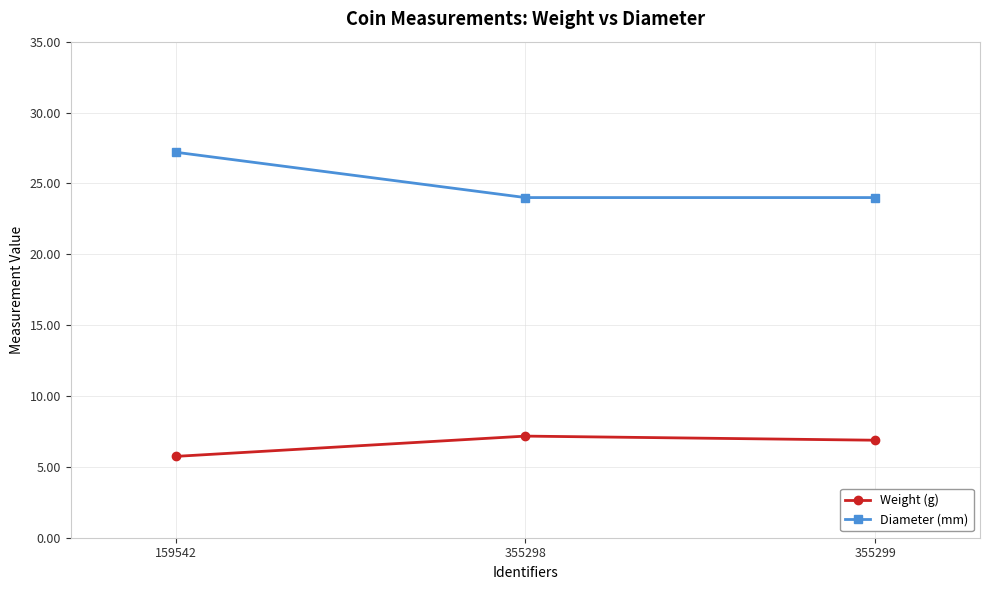

How many lines are shown in the chart?

2